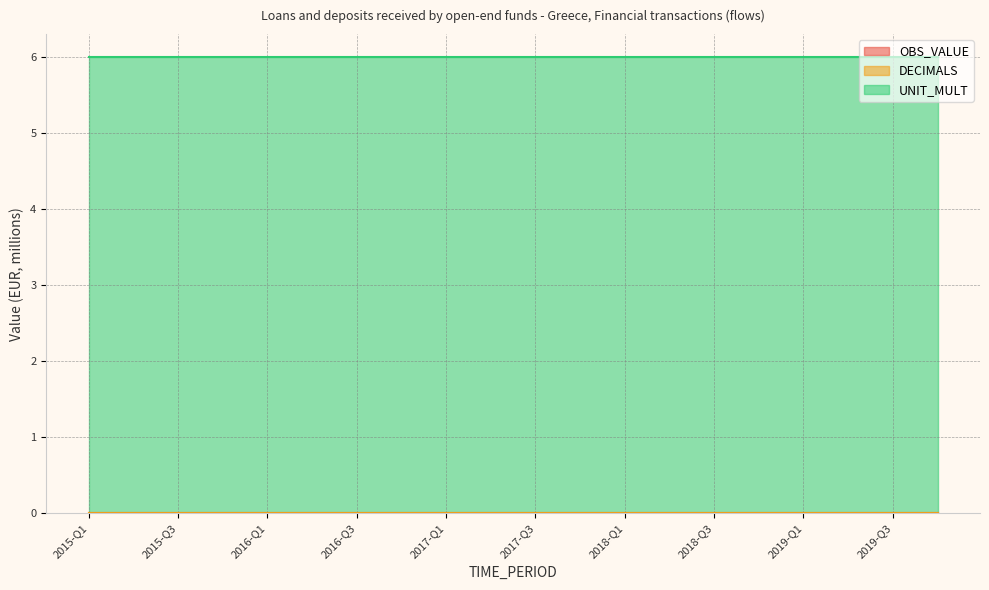

Reading left to right, what are all the values shown in this chart?

OBS_VALUE: 0	0	0	0	0	0	0	0	0	0	0	0	0	0	0	0	0	0	0	0
DECIMALS: 0	0	0	0	0	0	0	0	0	0	0	0	0	0	0	0	0	0	0	0
UNIT_MULT: 6	6	6	6	6	6	6	6	6	6	6	6	6	6	6	6	6	6	6	6